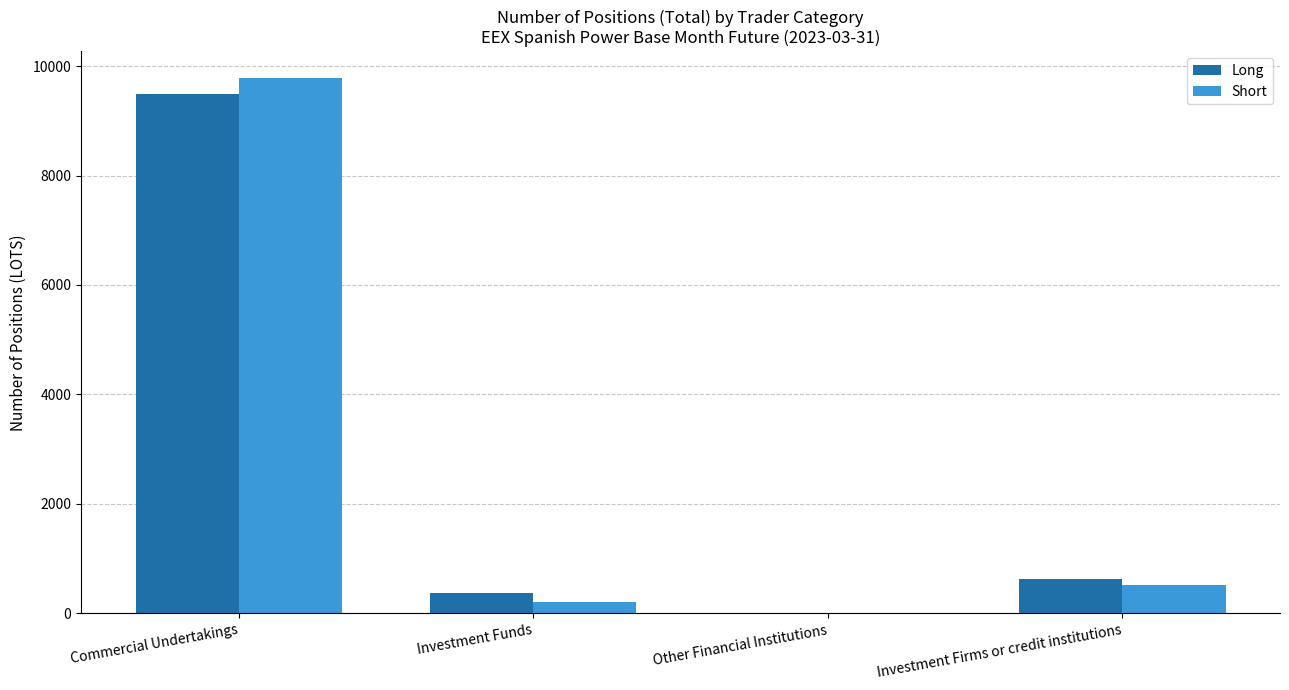

How many values in the Long series exceed 629?

2